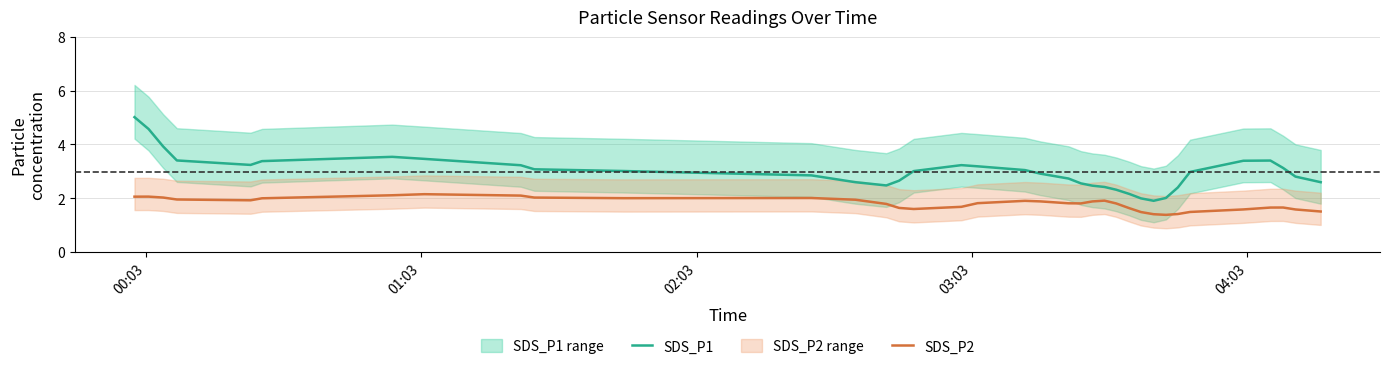

True or false: SDS_P1 and SDS_P2 cross at least once.

False